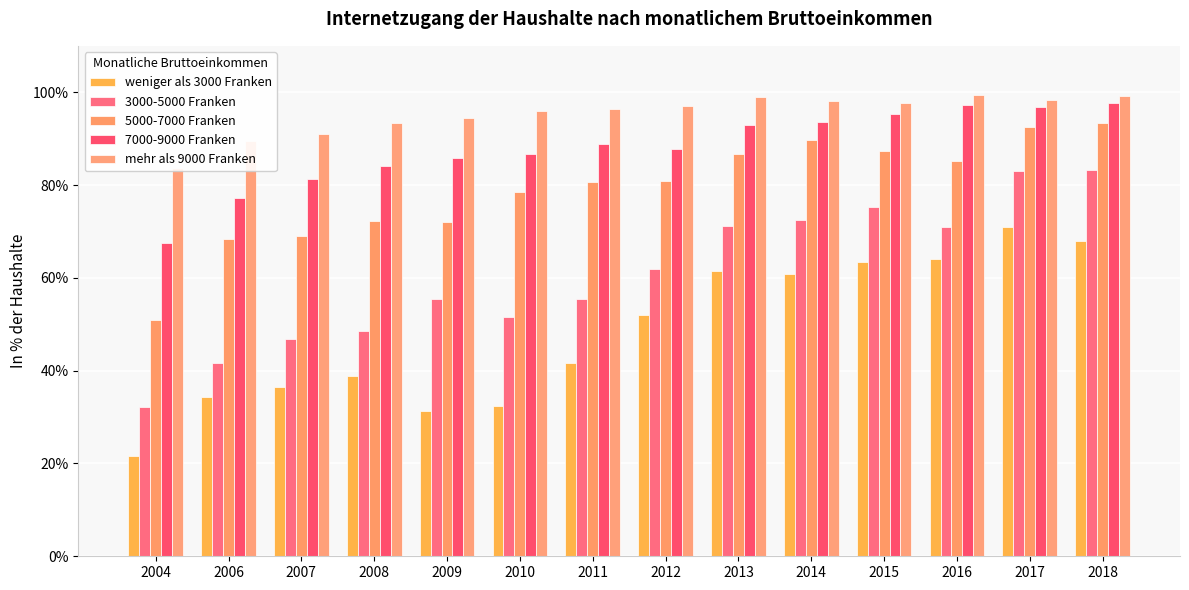

Reading right to left, list all the values displayed in this chart.

weniger als 3000 Franken: 0.7	0.7	0.6	0.6	0.6	0.6	0.5	0.4	0.3	0.3	0.4	0.4	0.3	0.2
3000-5000 Franken: 0.8	0.8	0.7	0.8	0.7	0.7	0.6	0.6	0.5	0.6	0.5	0.5	0.4	0.3
5000-7000 Franken: 0.9	0.9	0.9	0.9	0.9	0.9	0.8	0.8	0.8	0.7	0.7	0.7	0.7	0.5
7000-9000 Franken: 1.0	1.0	1.0	1.0	0.9	0.9	0.9	0.9	0.9	0.9	0.8	0.8	0.8	0.7
mehr als 9000 Franken: 1.0	1.0	1.0	1.0	1.0	1.0	1.0	1.0	1.0	0.9	0.9	0.9	0.9	0.8